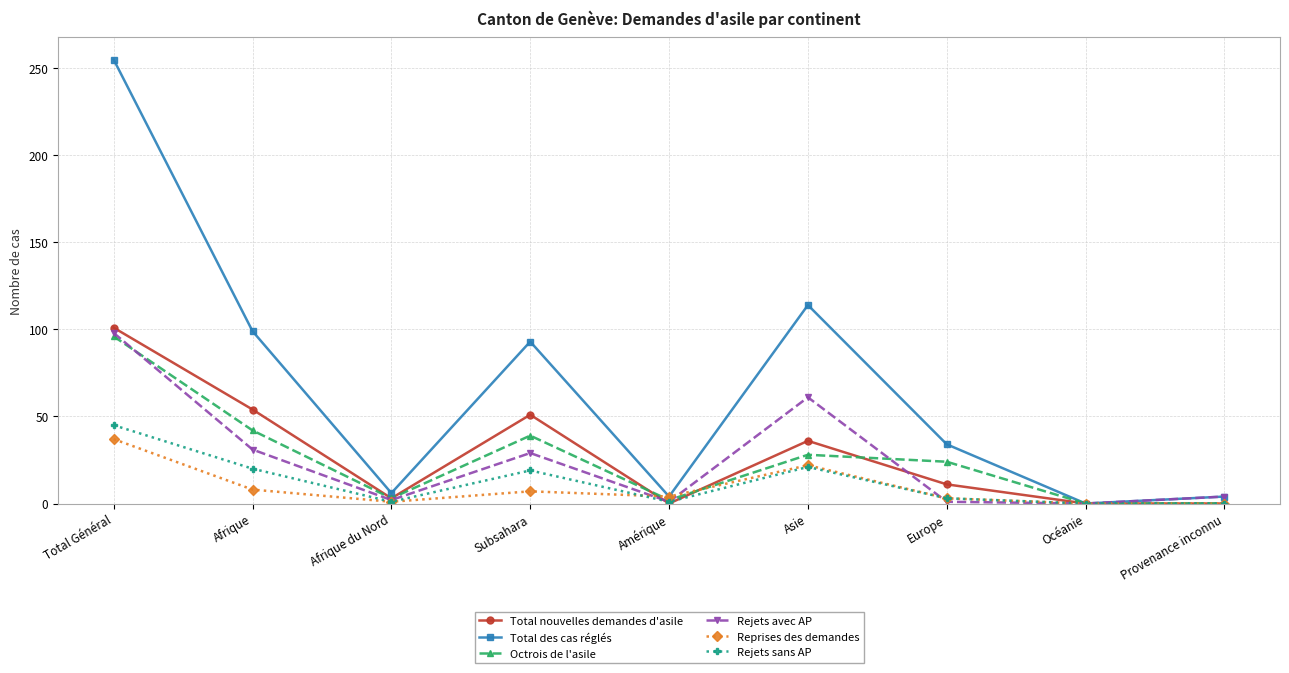

Which series has the largest range (max minus min)?

Total des cas réglés